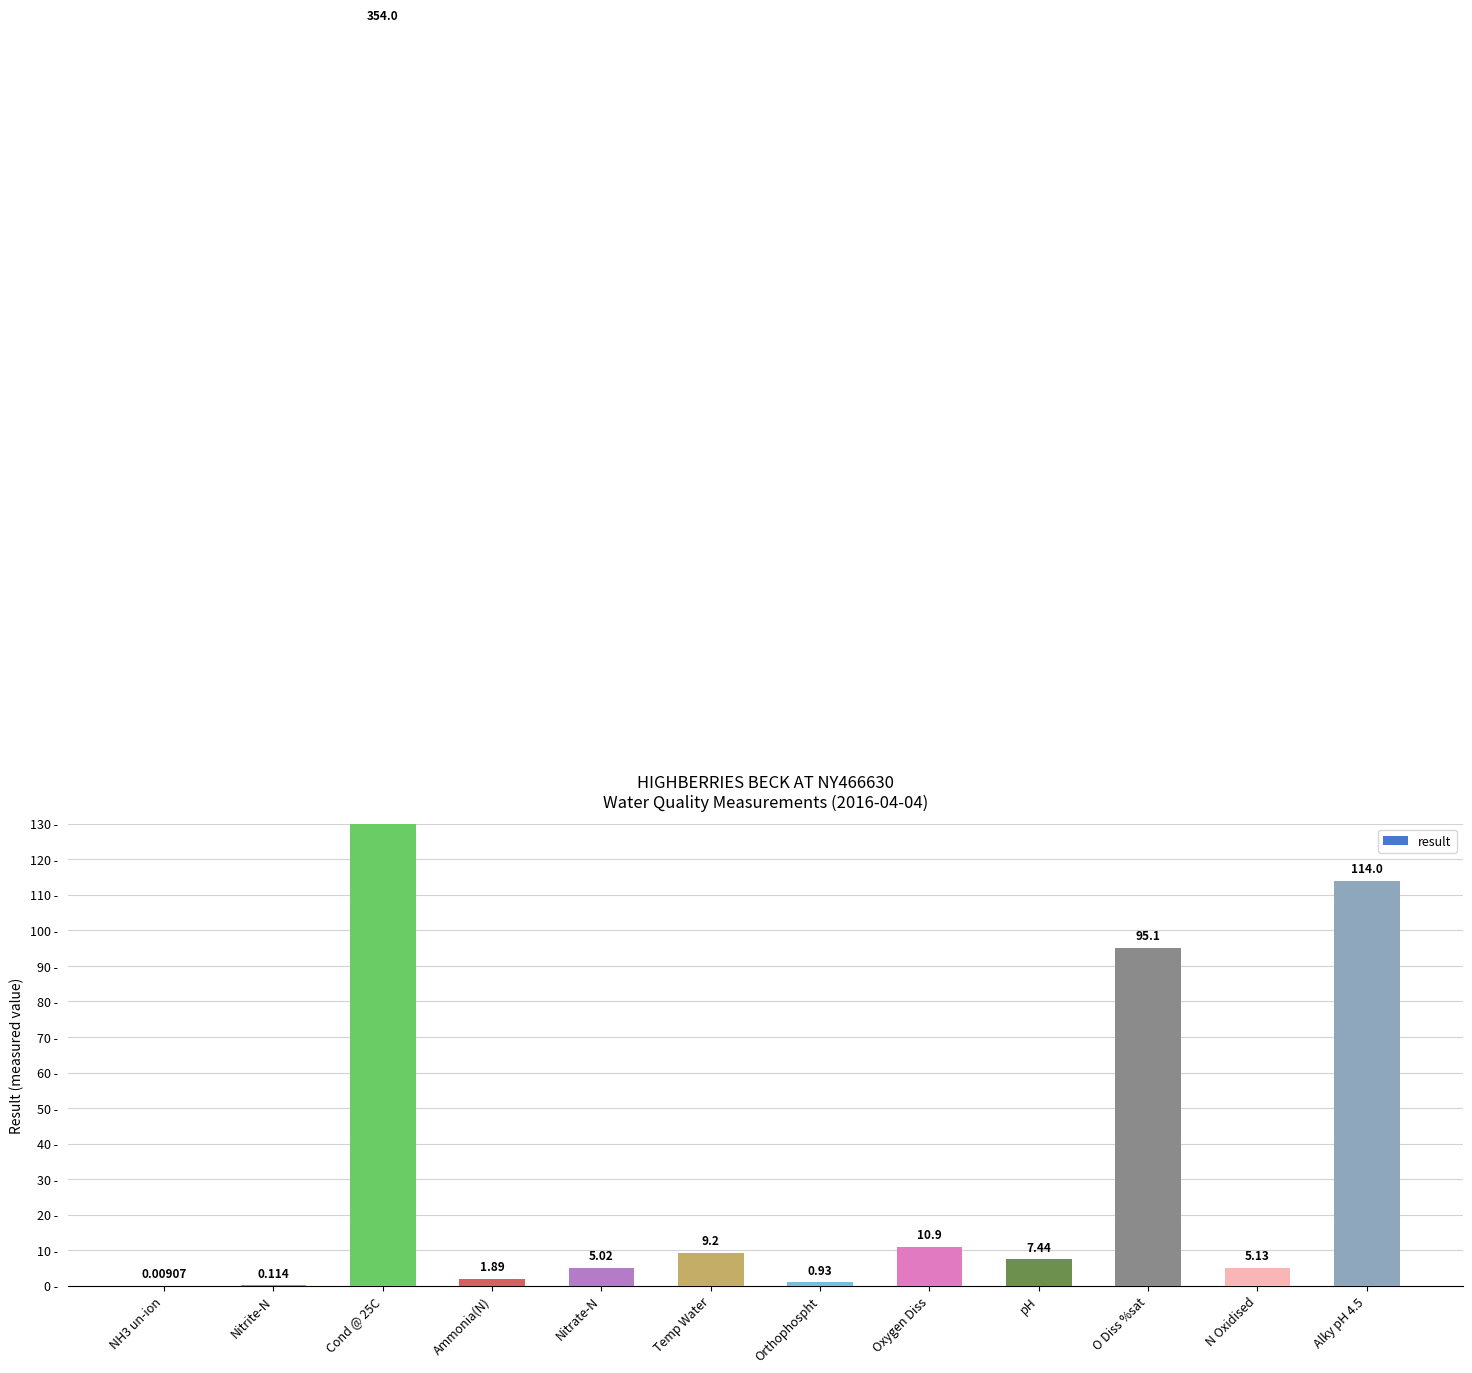

What position from the left is NH3 un-ion?

1